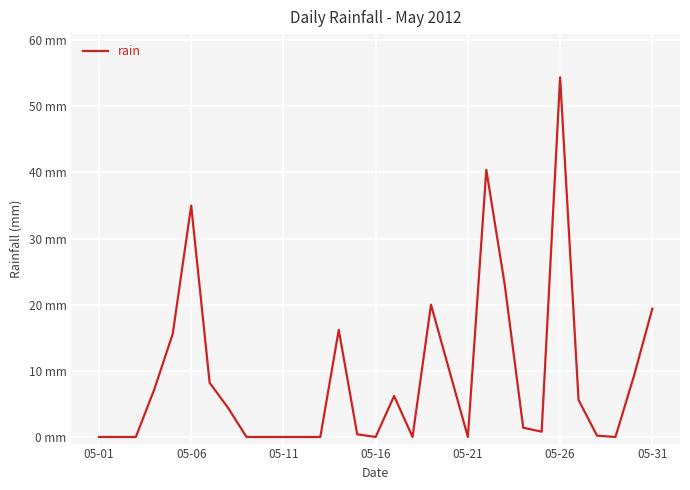

Does the chart display data point markers on the line(s)?

No